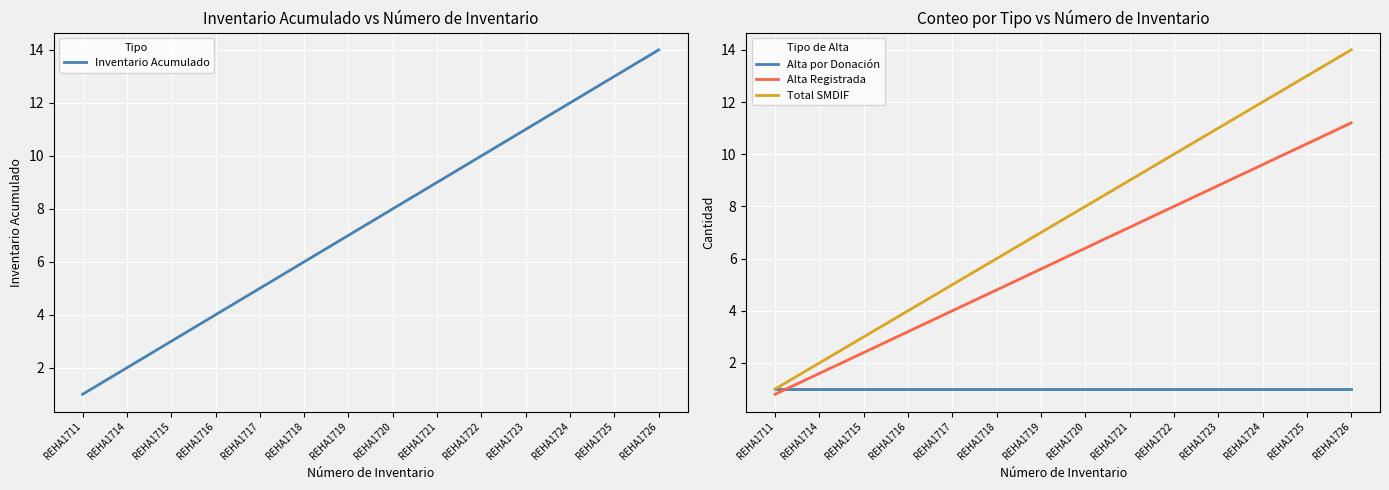

What is the difference between the Alta Registrada values at REHA1725 and REHA1724?

0.8